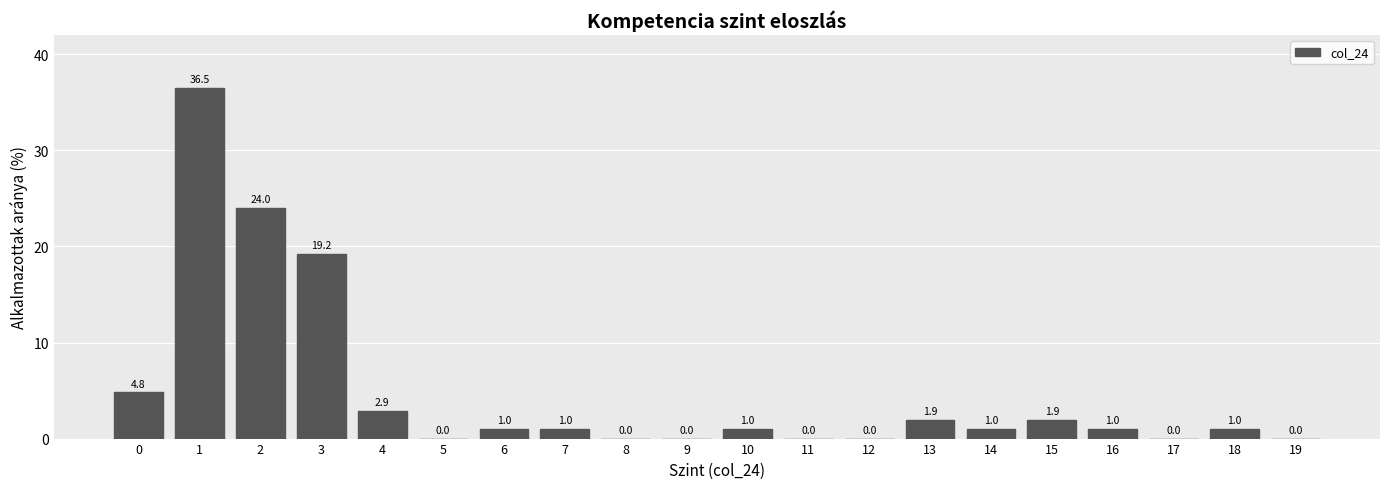

Reading left to right, extract all data points from this chart.

0=4.8	1=36.5	2=24.0	3=19.2	4=2.9	5=0.0	6=1.0	7=1.0	8=0.0	9=0.0	10=1.0	11=0.0	12=0.0	13=1.9	14=1.0	15=1.9	16=1.0	17=0.0	18=1.0	19=0.0